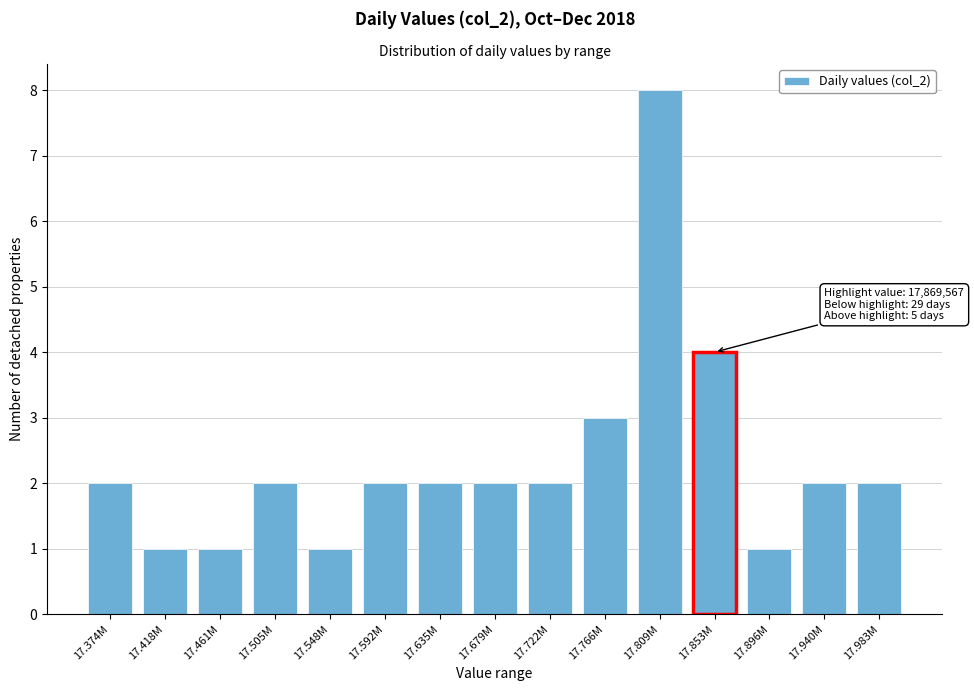

Reading left to right, list all the values displayed in this chart.

17.374M=2	17.418M=1	17.461M=1	17.505M=2	17.548M=1	17.592M=2	17.635M=2	17.679M=2	17.722M=2	17.766M=3	17.809M=8	17.853M=4	17.896M=1	17.940M=2	17.983M=2